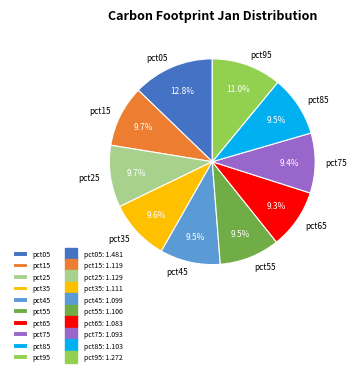

Is there any slice that represents more than half of the pie?

No